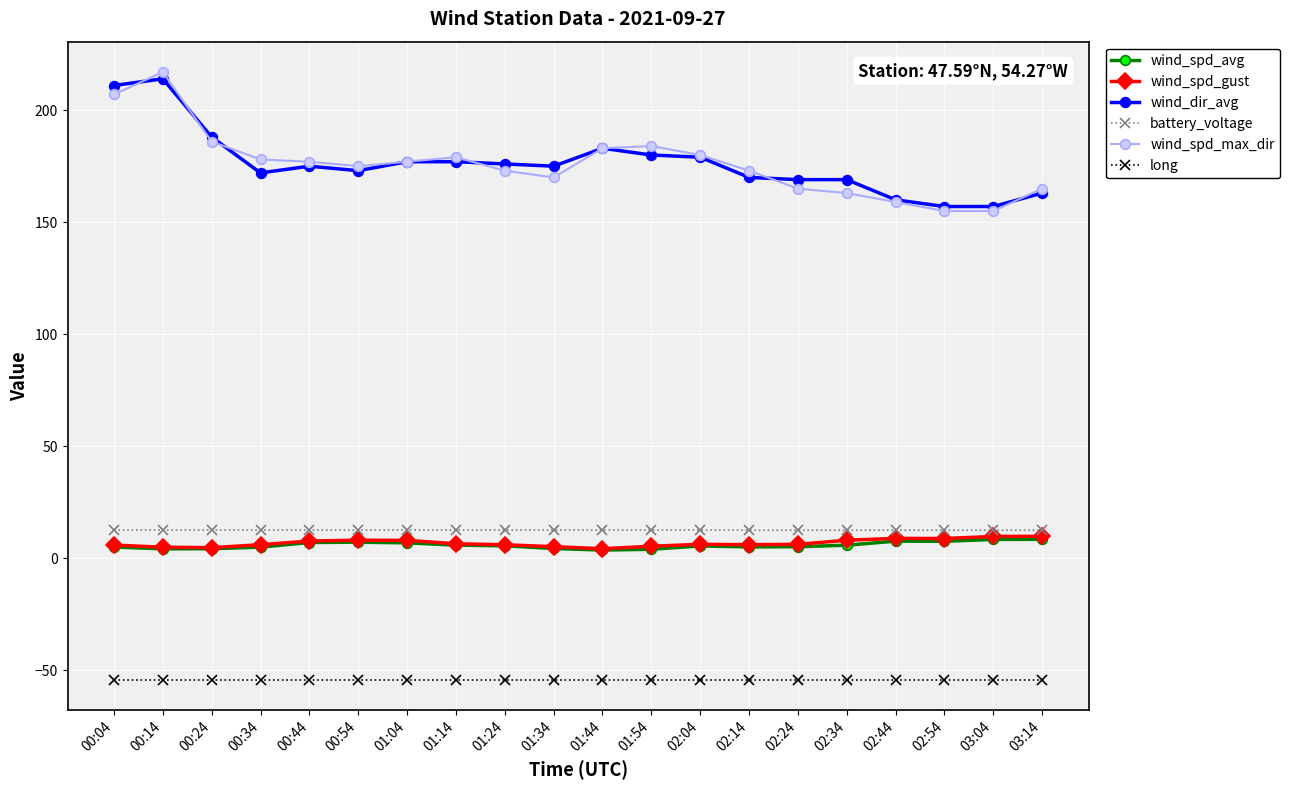

What is the label of the 12th point from the left?

01:54